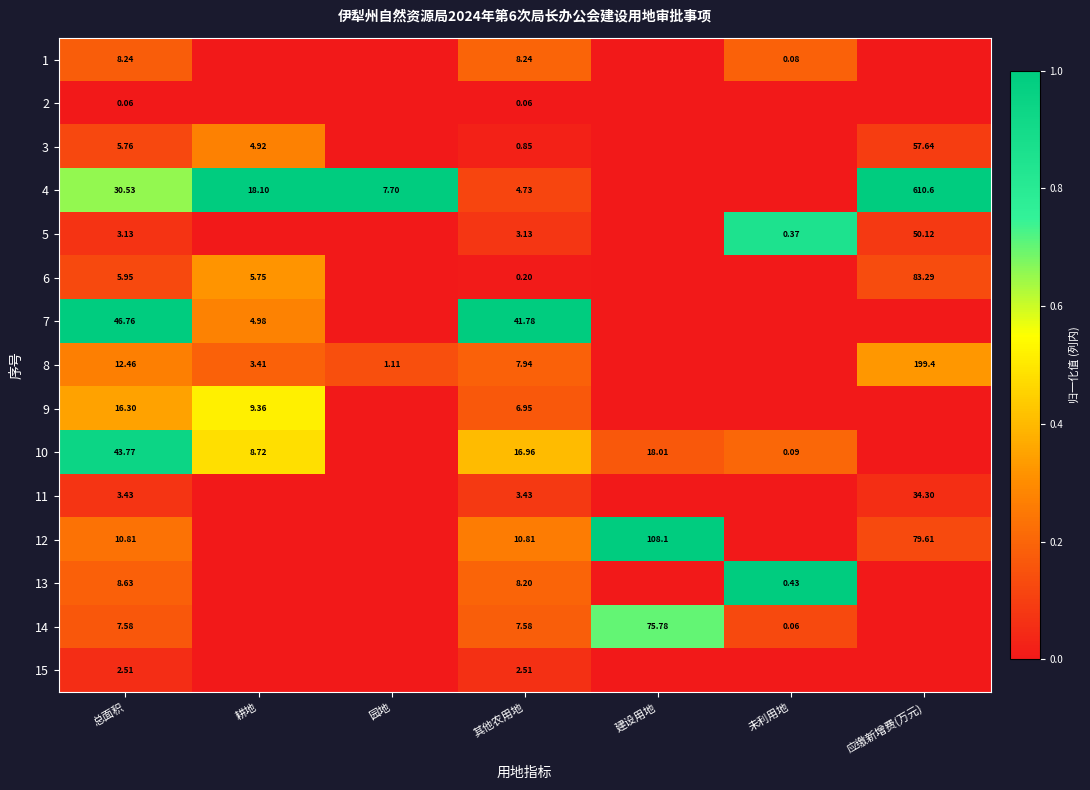

How many categories are shown in the chart?

7